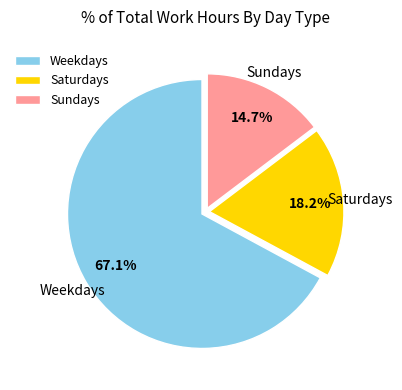

Which category has the smallest portion of the pie?

Sundays